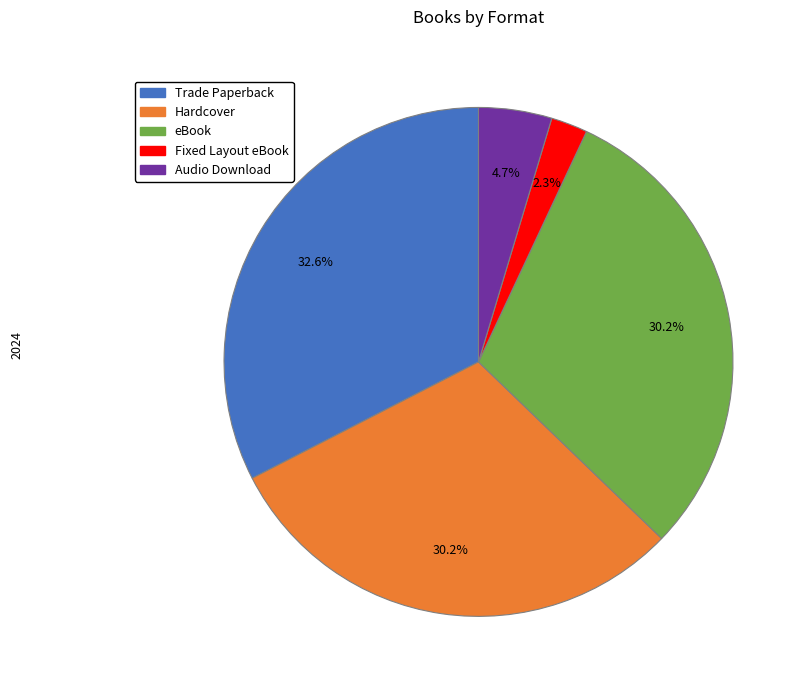

Which category has the smallest portion of the pie?

Fixed Layout eBook